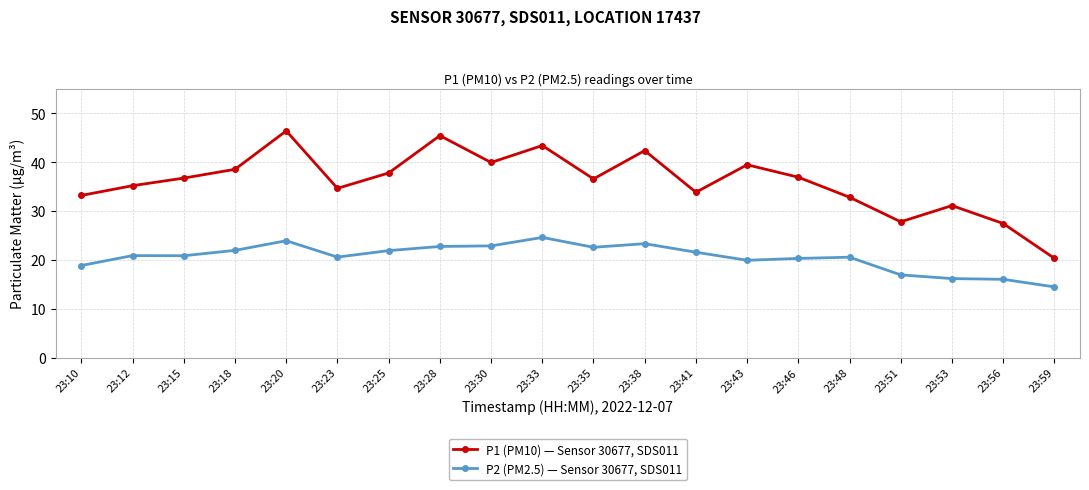

Which category has the lowest value in the P1 (PM10) — Sensor 30677, SDS011 series?

23:59